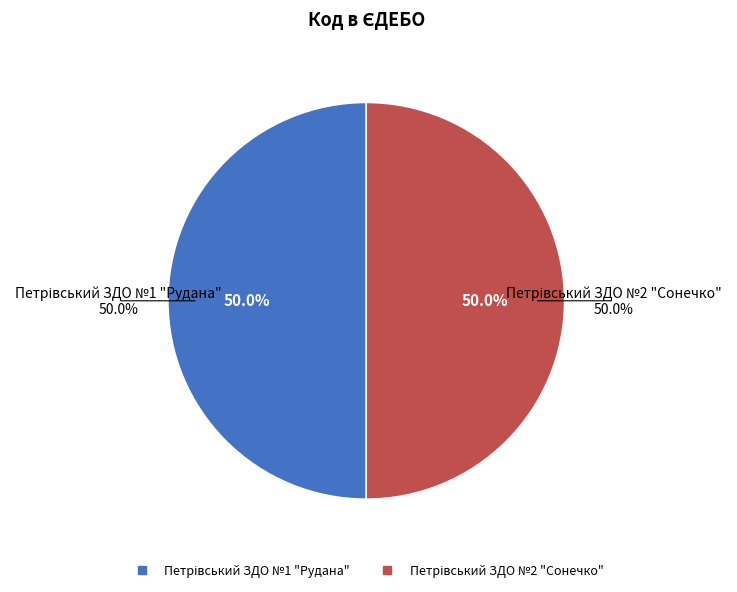

To the nearest percent, what percentage of the pie is Петрівський ЗДО №2 "Сонечко"?

50%